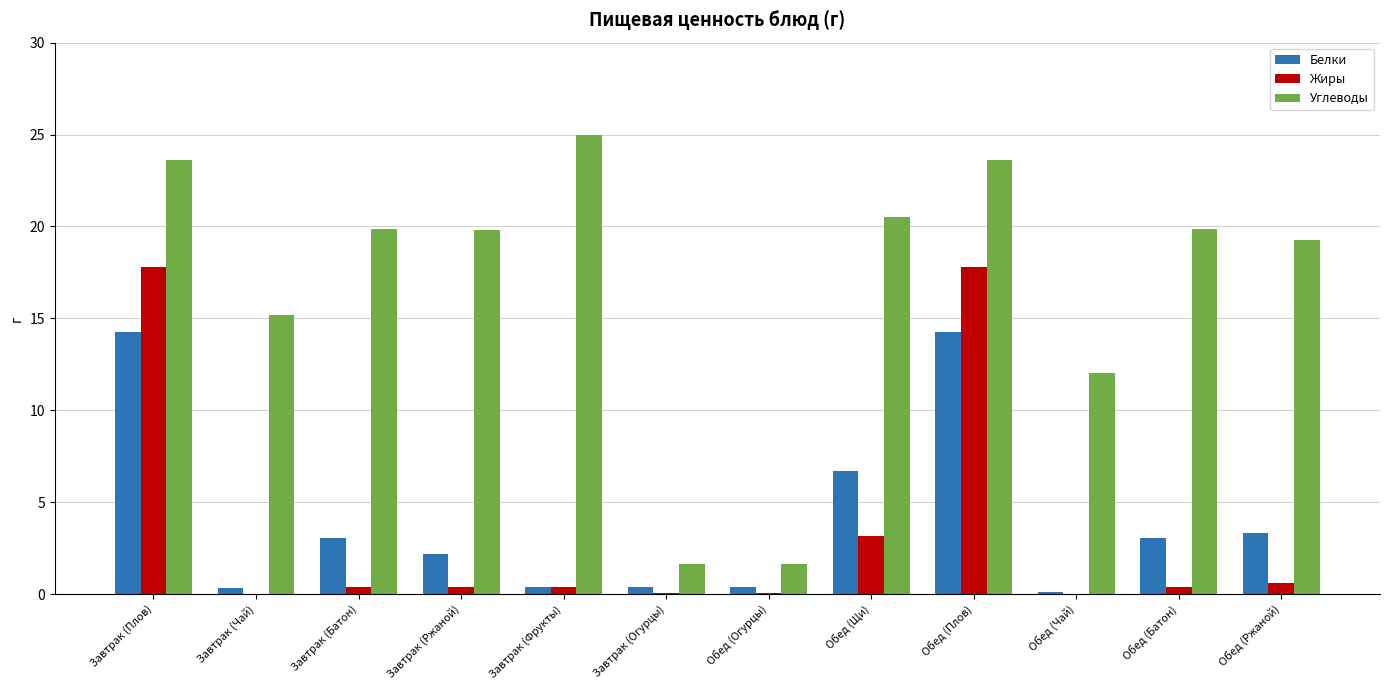

Which category has the highest value in the Углеводы series?

Завтрак (Фрукты)